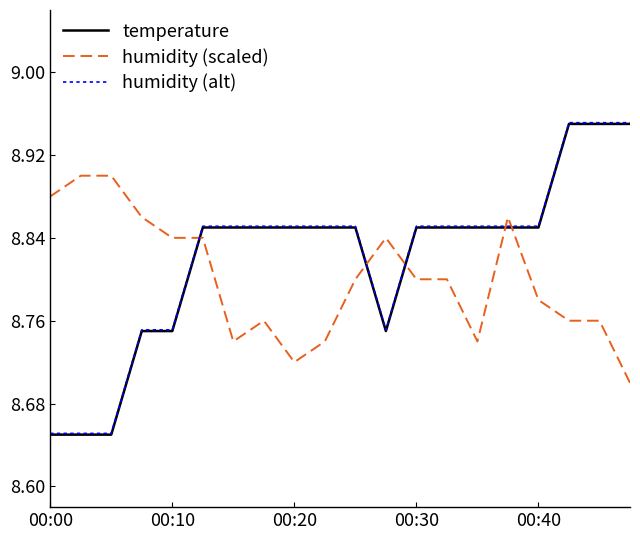

What are all the series names shown in the legend?

temperature, humidity (scaled), humidity (alt)